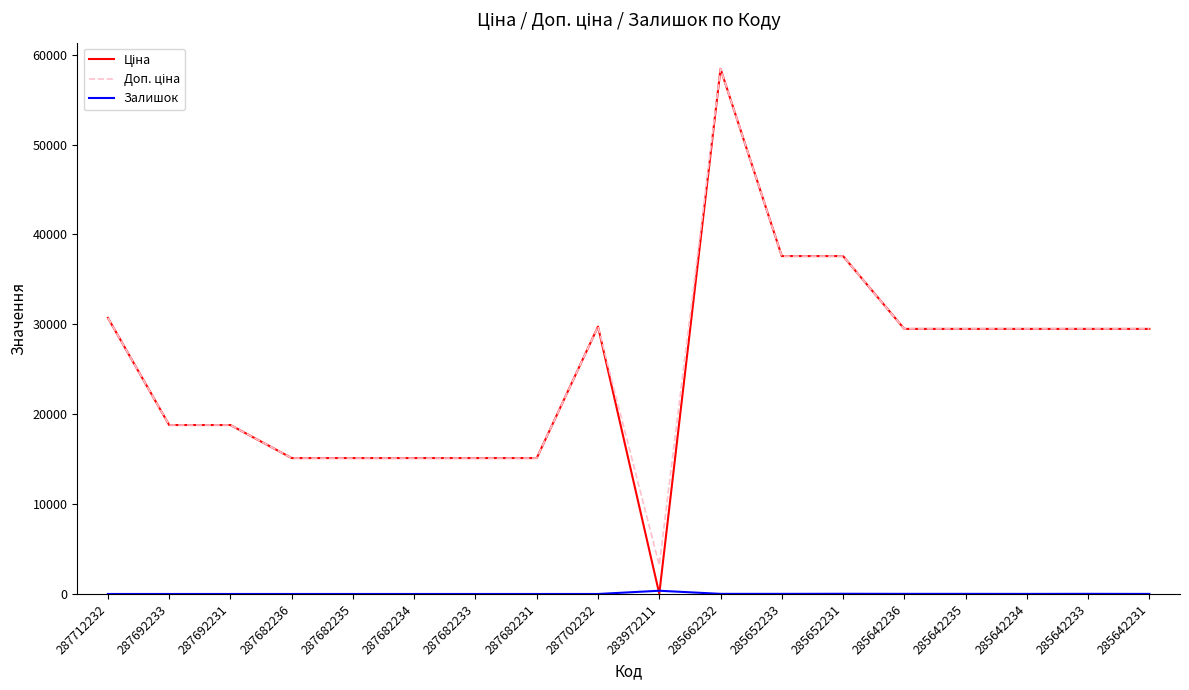

At which category does the chart reach its peak across all series?

285662232